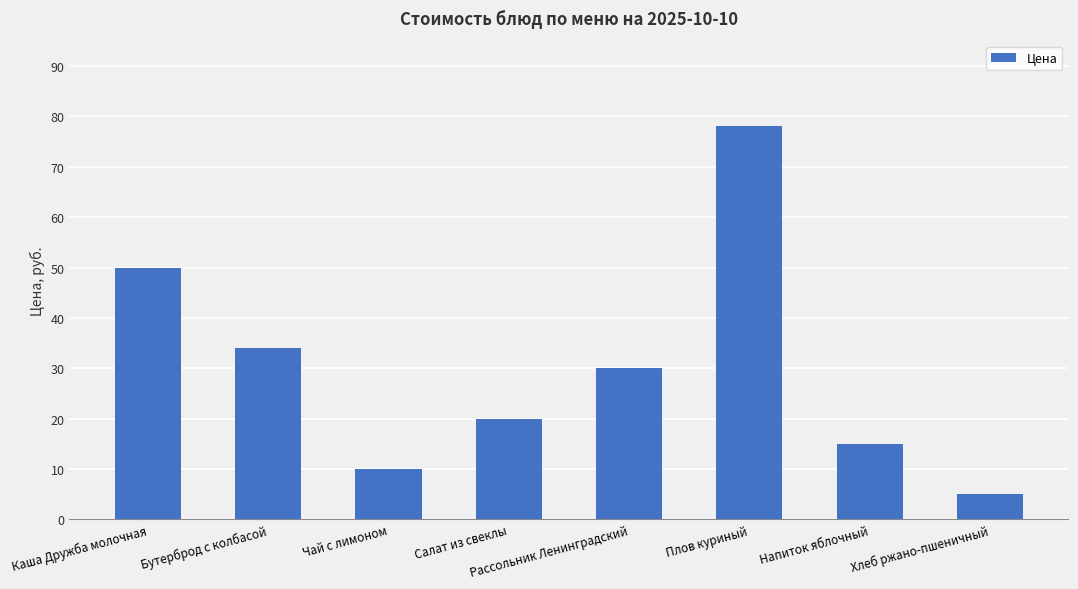

Which category has the lowest value across all series?

Хлеб ржано-пшеничный